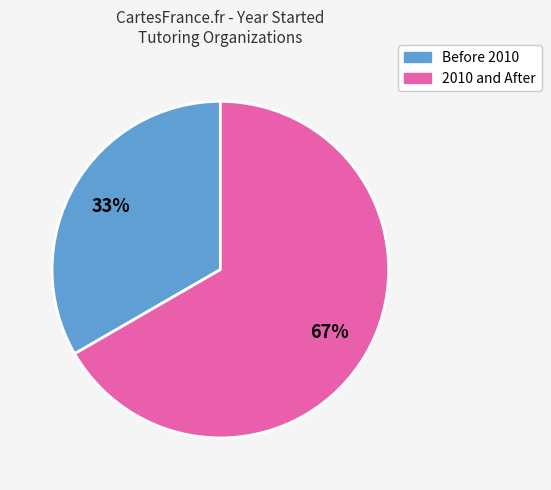

Does any single category account for the majority?

Yes